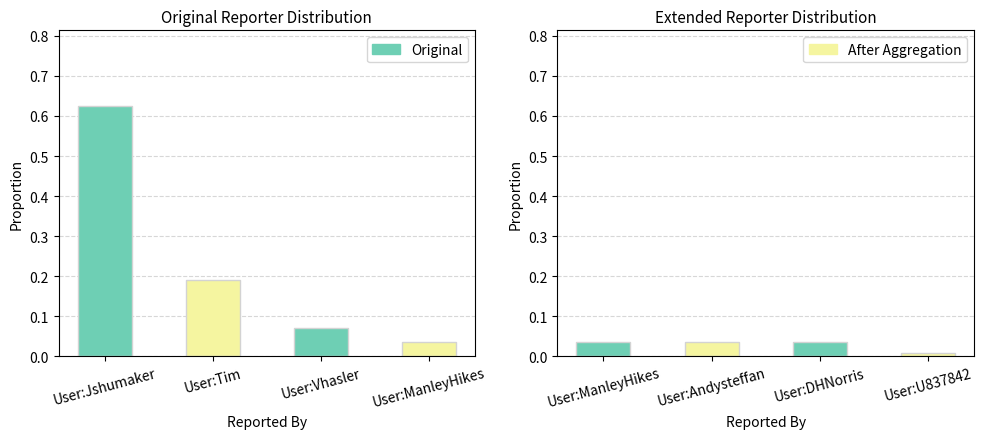

Where is Original nearest to the value 0?

User:ManleyHikes